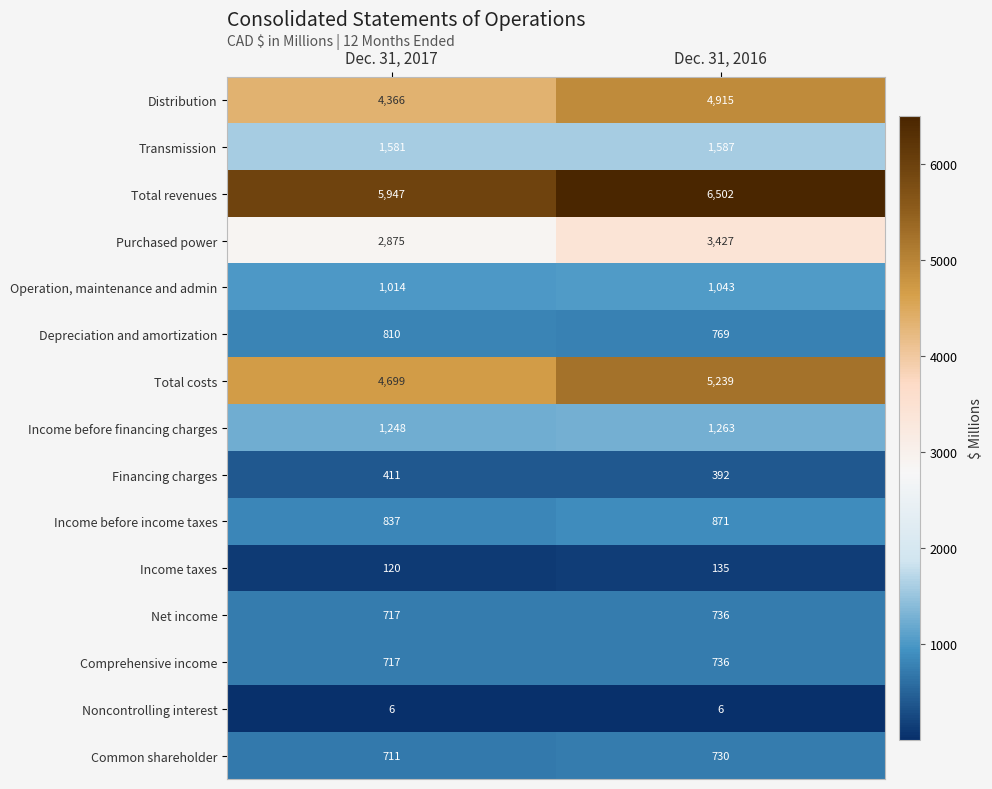

Rank the categories by Financing charges value from highest to lowest.

Dec. 31, 2017, Dec. 31, 2016